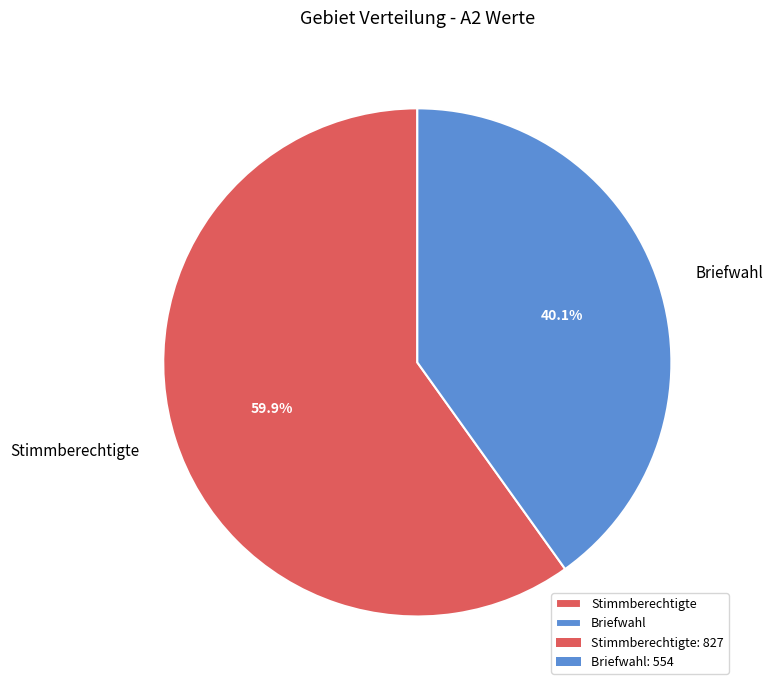

Is there any slice that represents more than half of the pie?

Yes